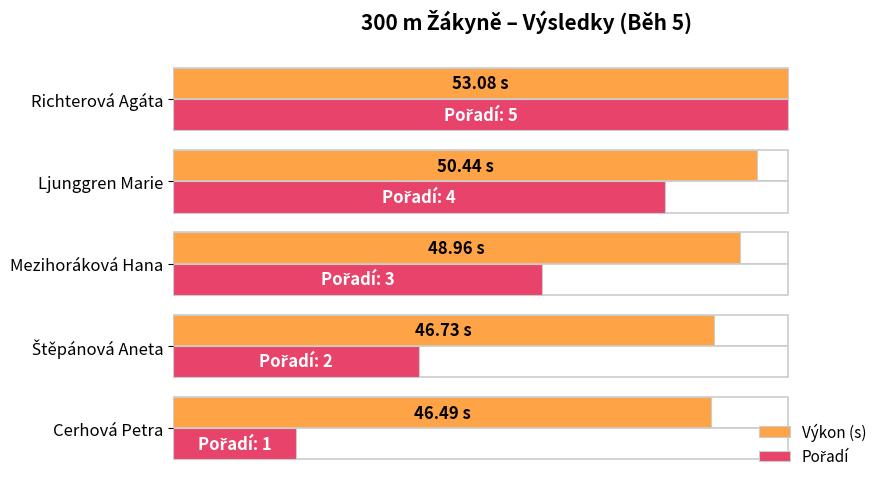

What is the value of the Pořadí bar at the 4th from the left?

0.8